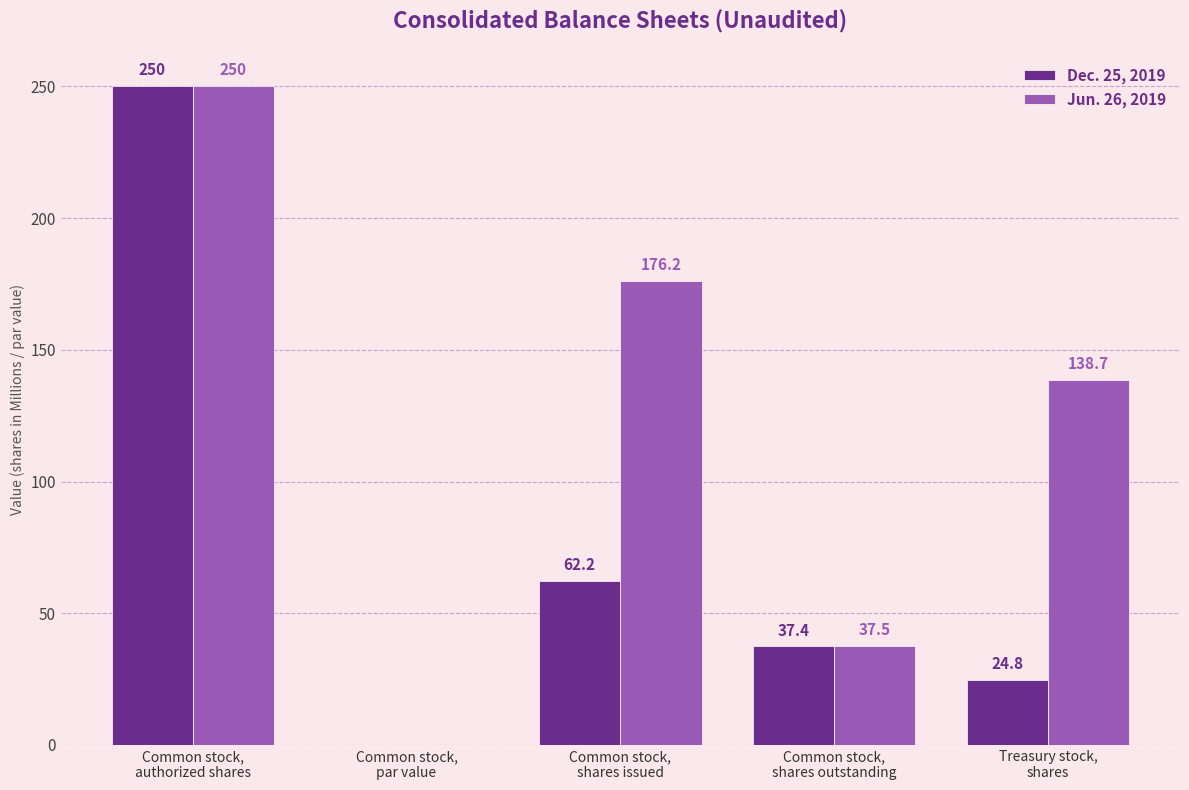

Which series has the largest total across all categories?

Jun. 26, 2019